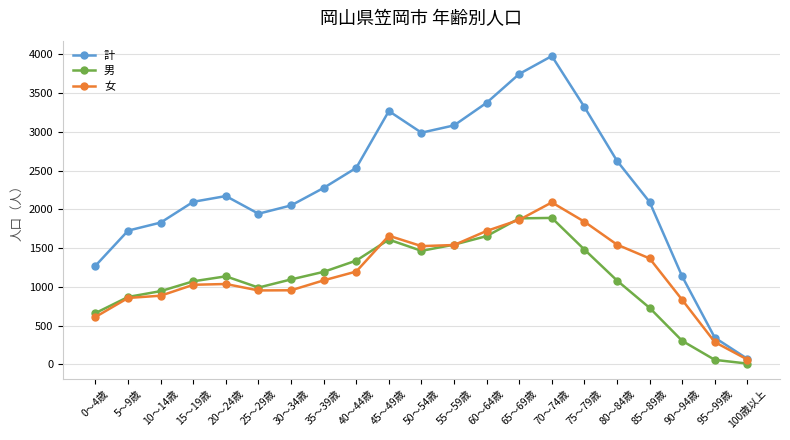

At which category is the sum across all series the highest?

70～74歳